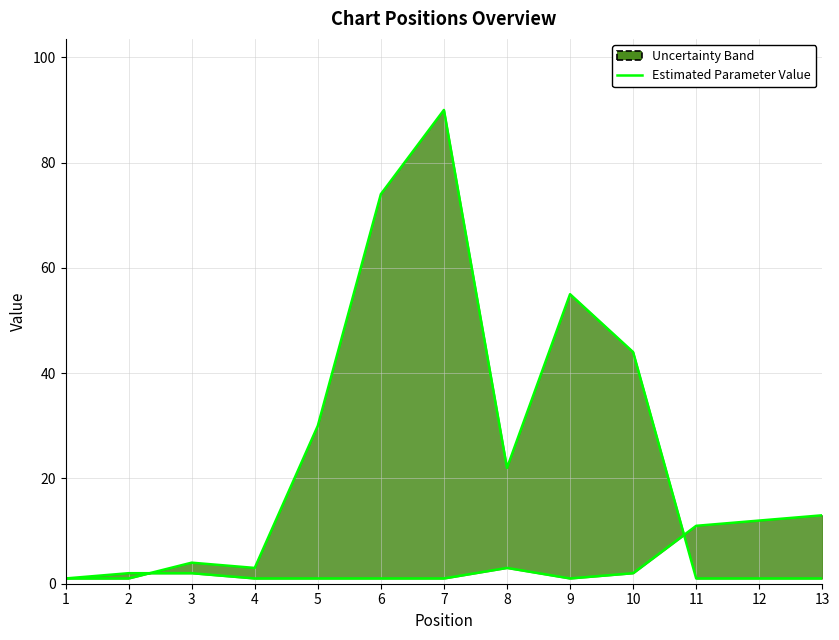

Between which two adjacent categories do Peak Position and Weeks on Chart first intersect?

2 and 3